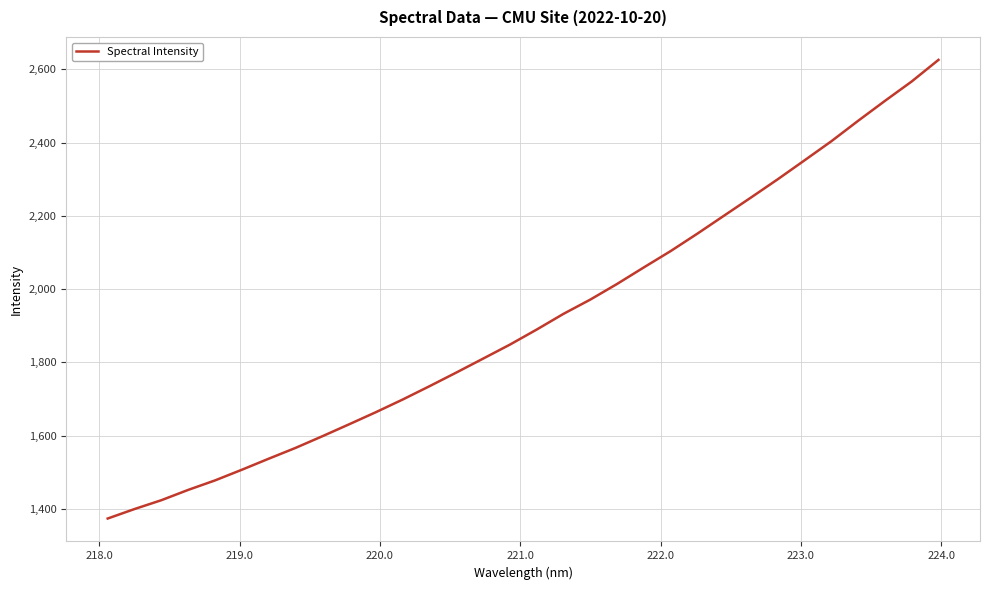

What is the difference between the maximum and minimum values?

1252.4